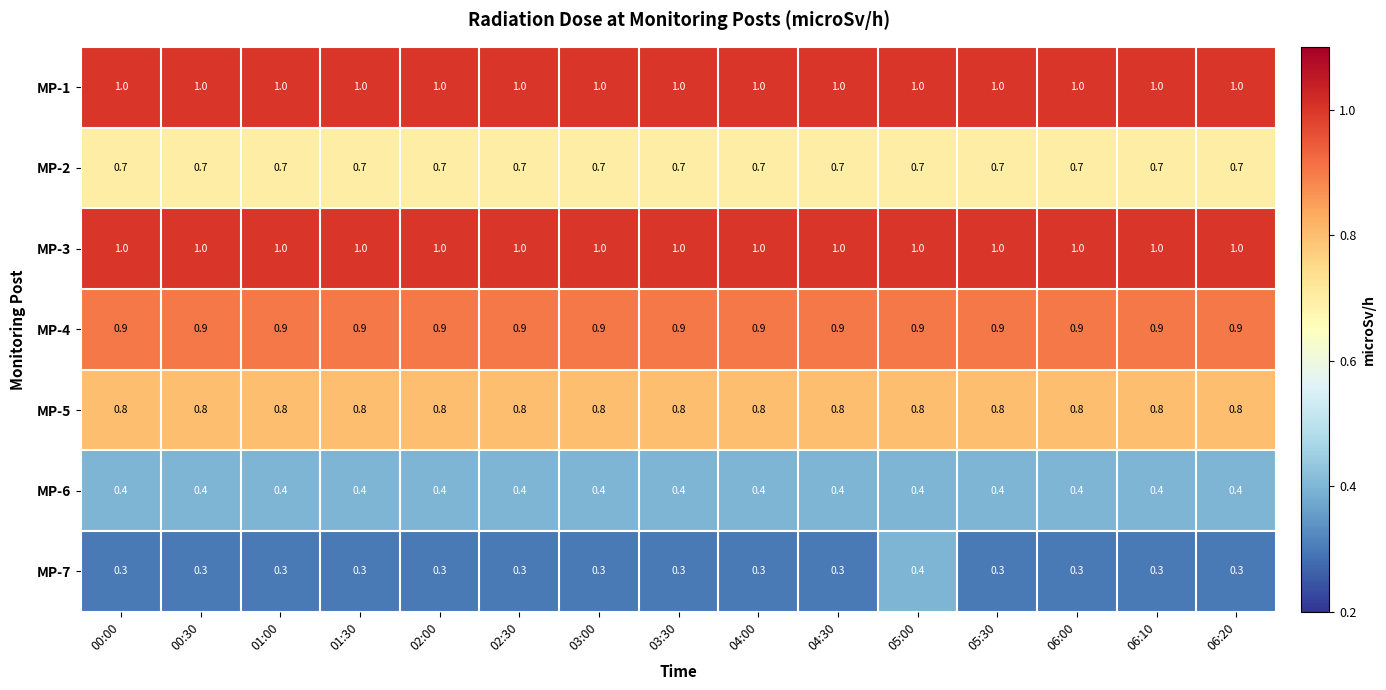

What is the difference between the highest and lowest values at 05:00?

0.6